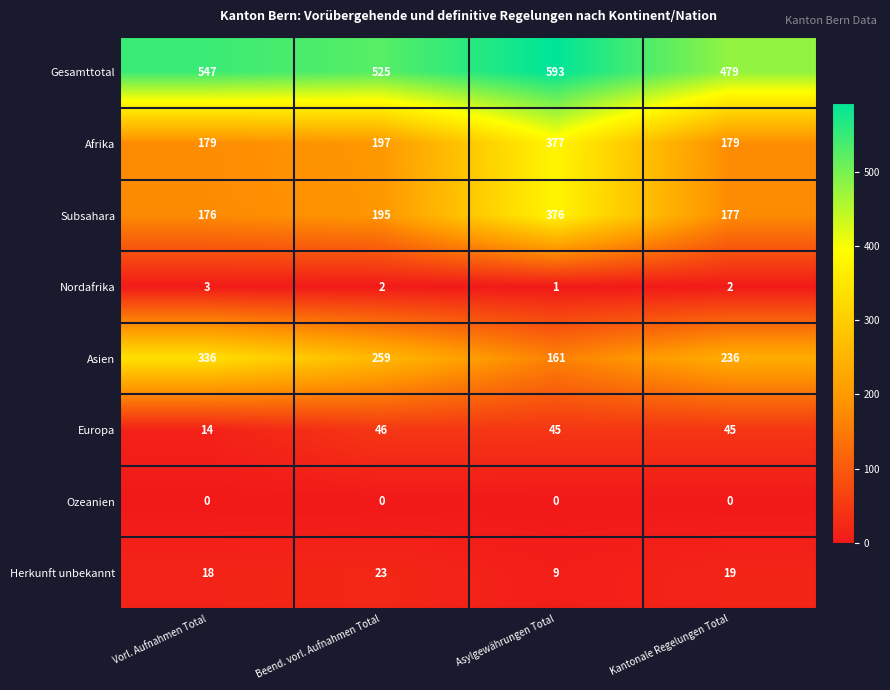

What is the sum of all Gesamttotal values?

2144